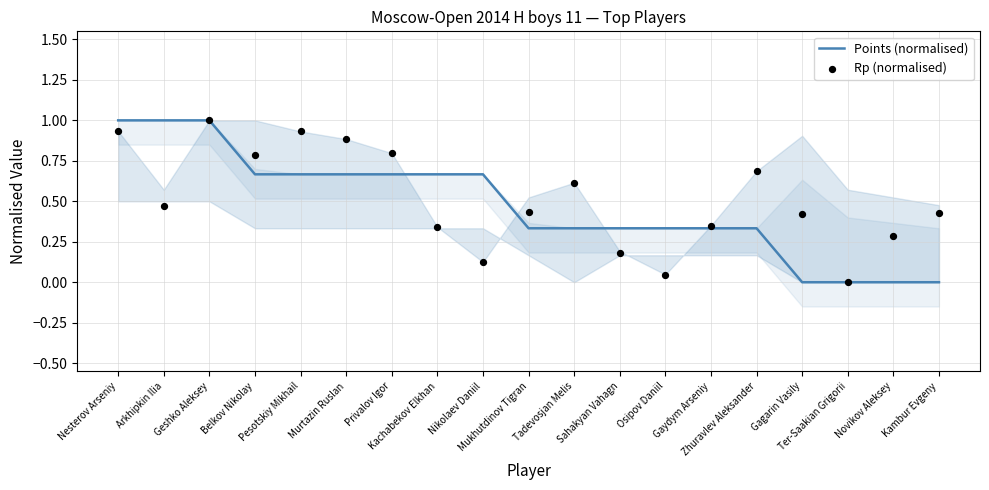

At how many categories does at least one series exceed 0?

18